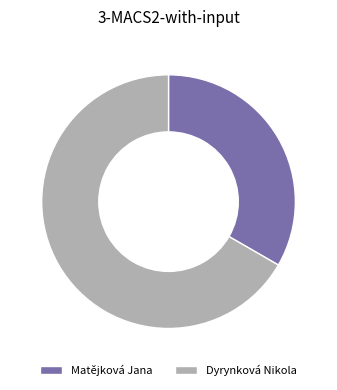

Which category has the smallest portion of the pie?

Matějková Jana